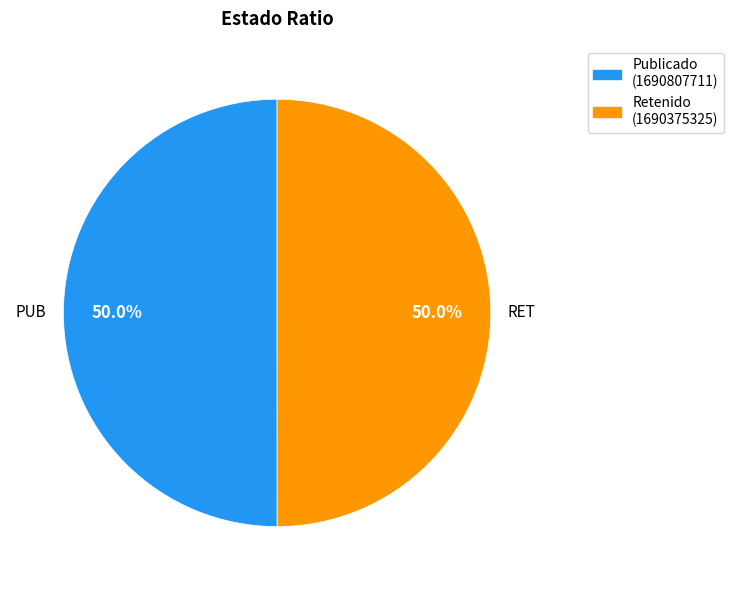

True or false: PUB accounts for 50% of the total.

True